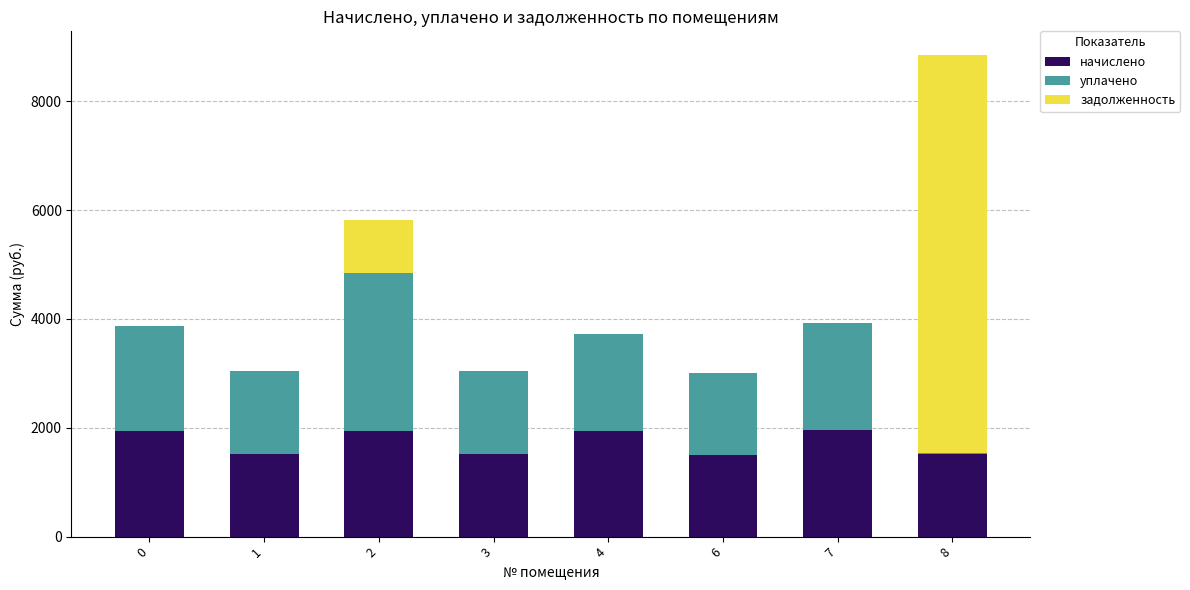

How many values in the начислено series exceed 1931?

4